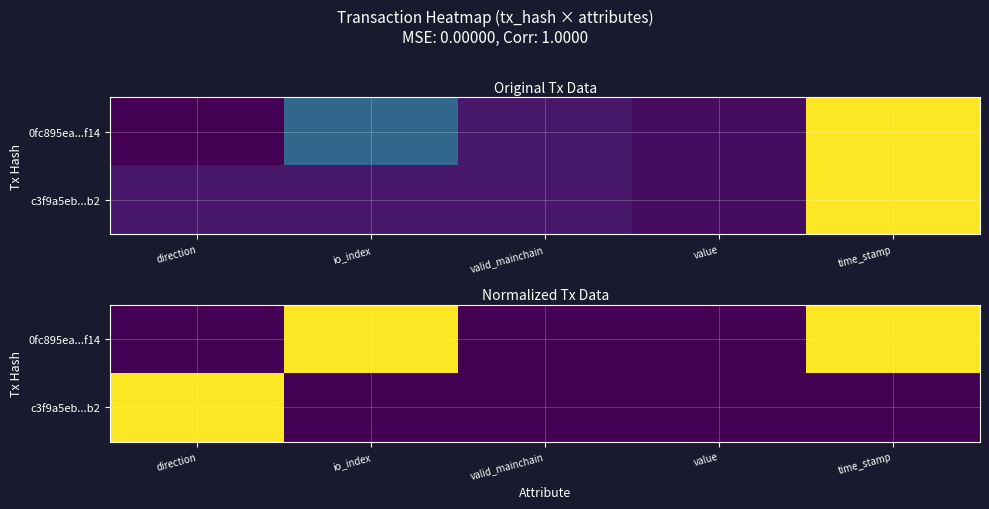

List the series in order of their peak value, highest first.

0fc895ea...f14, c3f9a5eb...b2